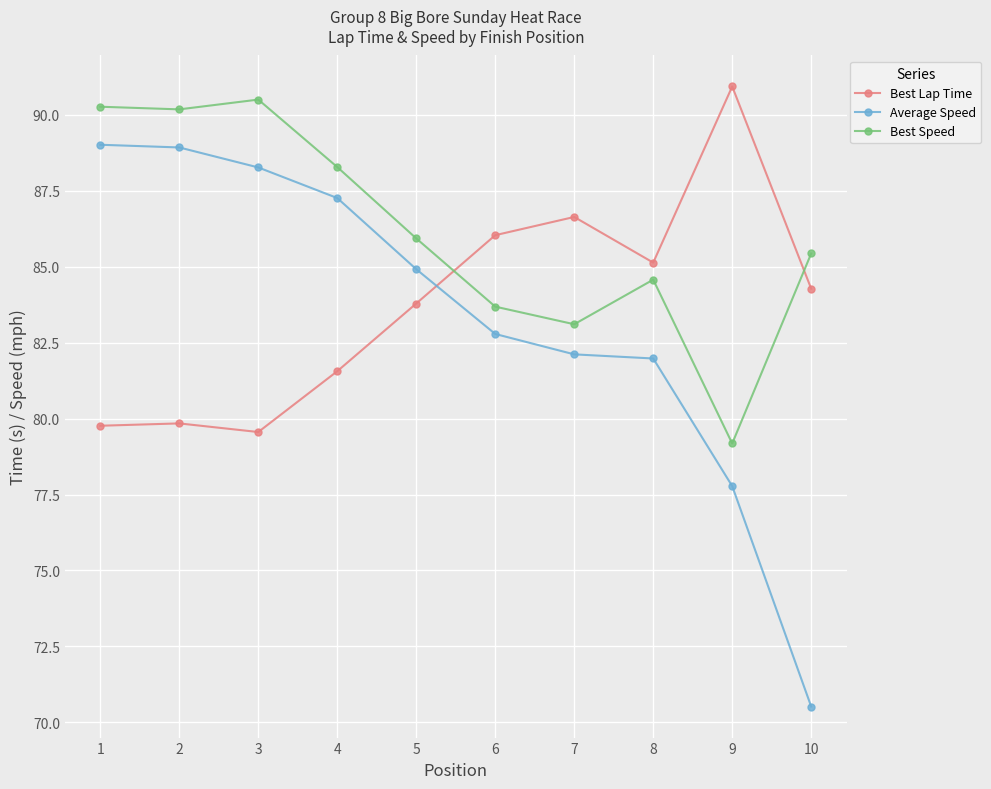

List the series in order of their peak value, lowest first.

Average Speed, Best Speed, Best Lap Time